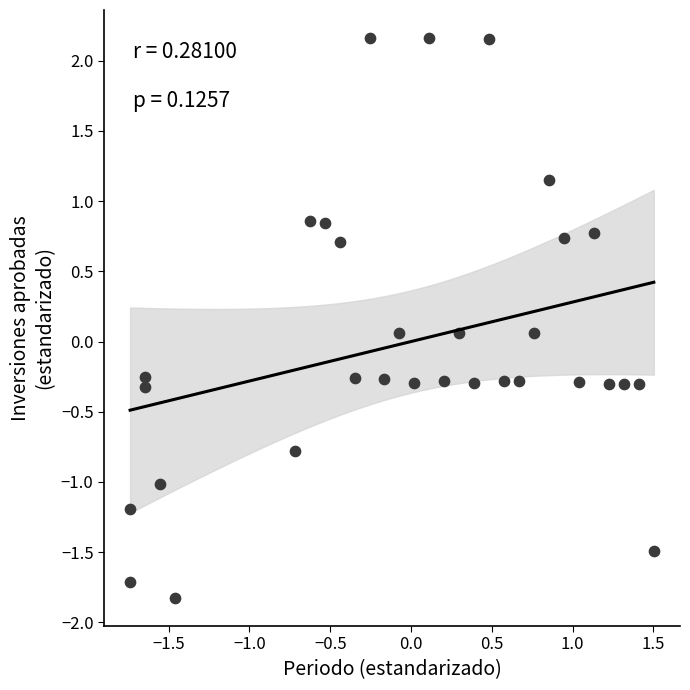

What is the range of X values (max minus min)?

3.2